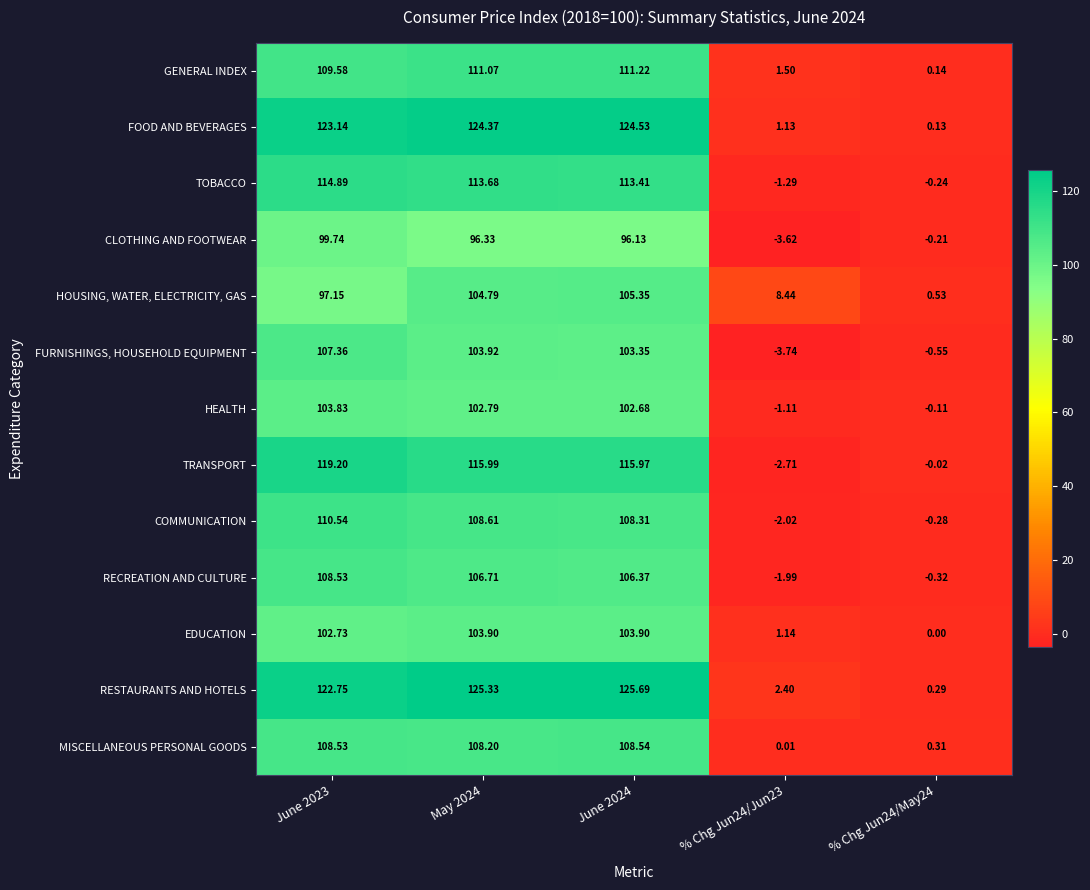

Which series has the widest spread of values?

RESTAURANTS AND HOTELS